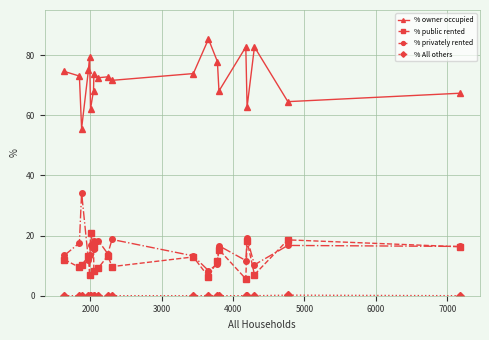

At how many categories does at least one series exceed 51?

20